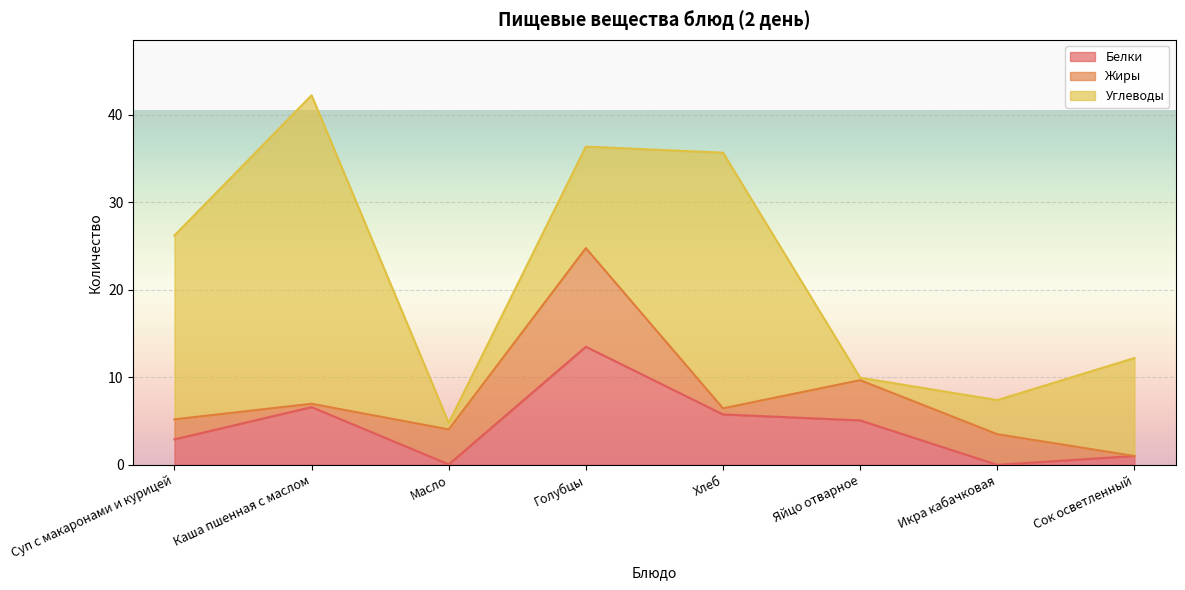

What is the average value of the Углеводы series?

14.2